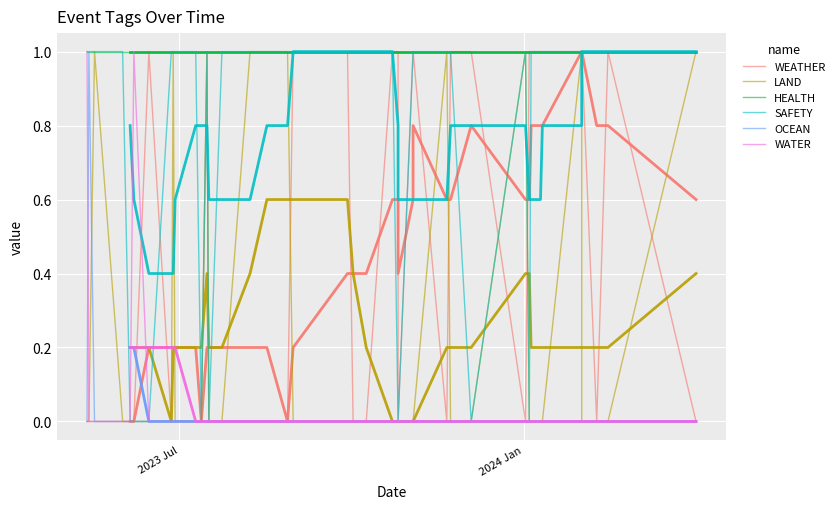

At how many categories does at least one series exceed 0?

40